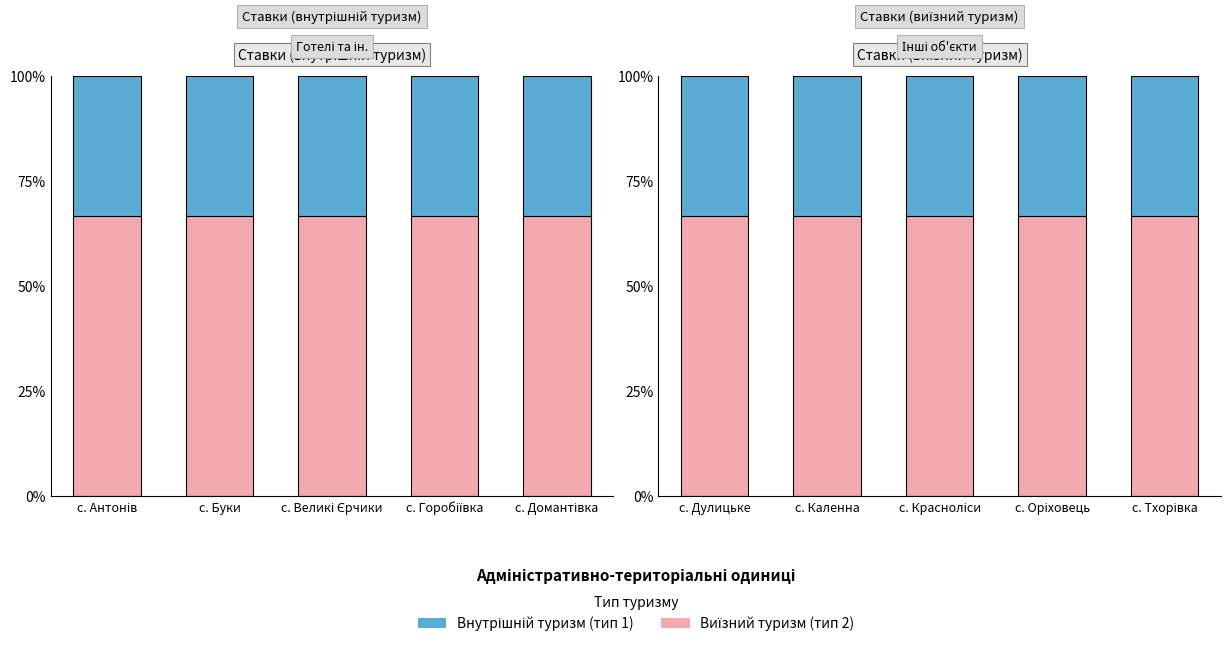

Which series has the largest total across all categories?

Виїзний туризм (тип 2)